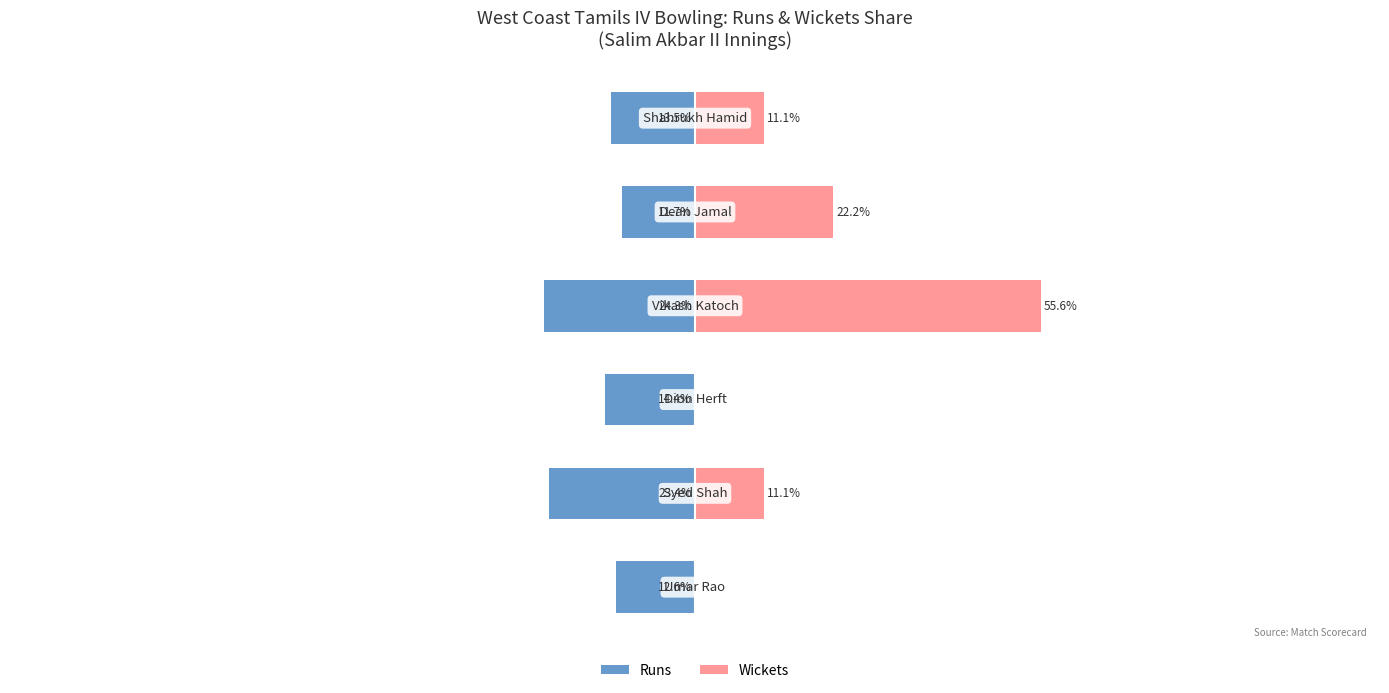

Rank the series by their average value, from lowest to highest.

Runs, Wickets